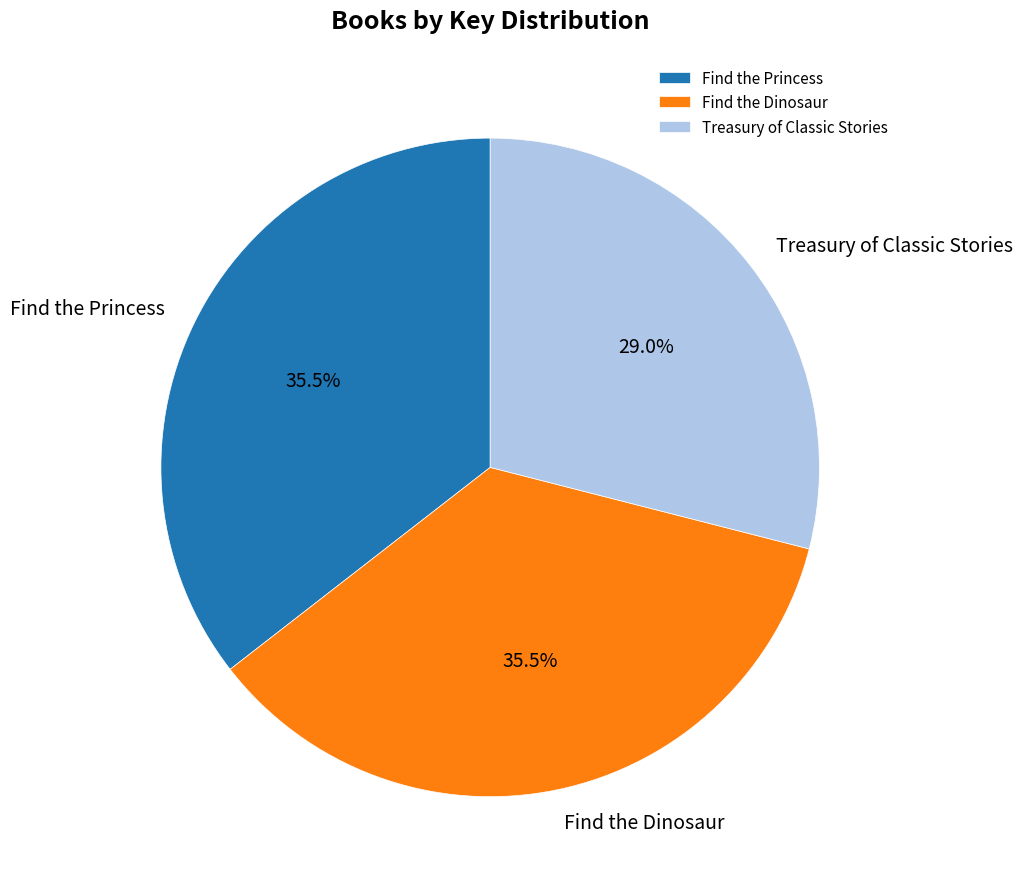

Which category has the smallest portion of the pie?

Treasury of Classic Stories